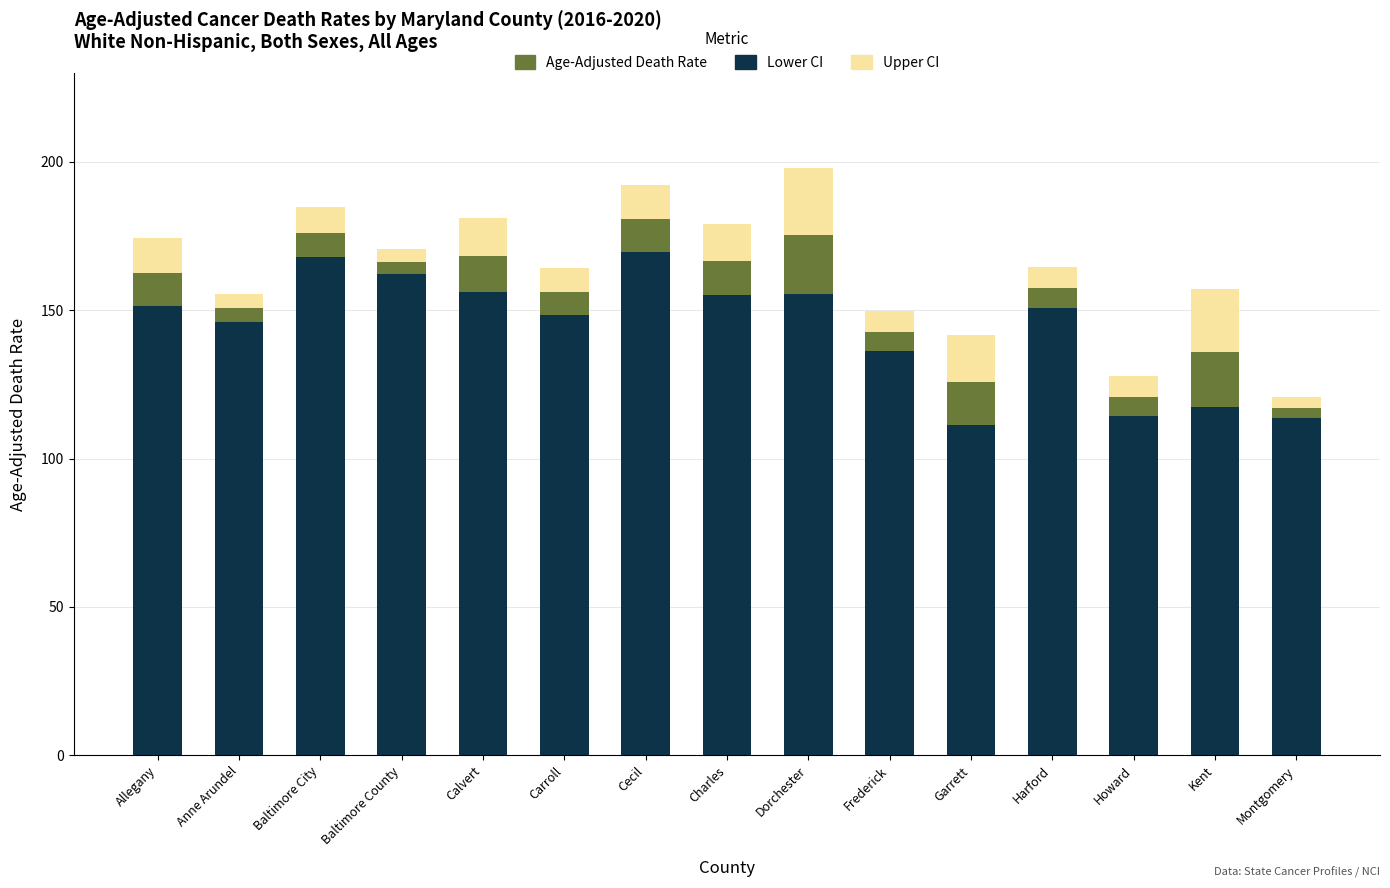

The Lower CI series shows 57.4 at Howard. True or false?

False